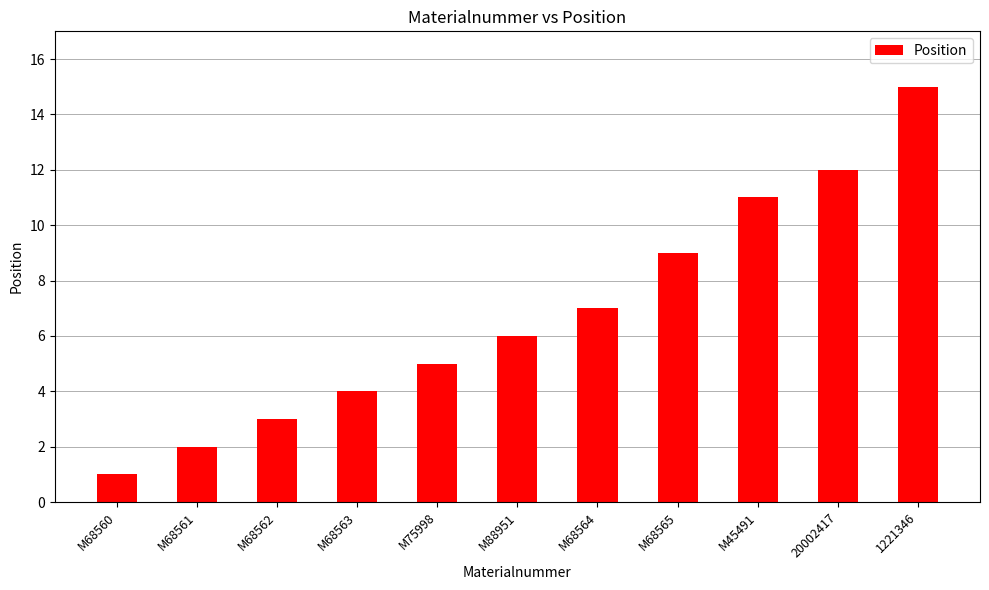

What is the sum of all values?

75